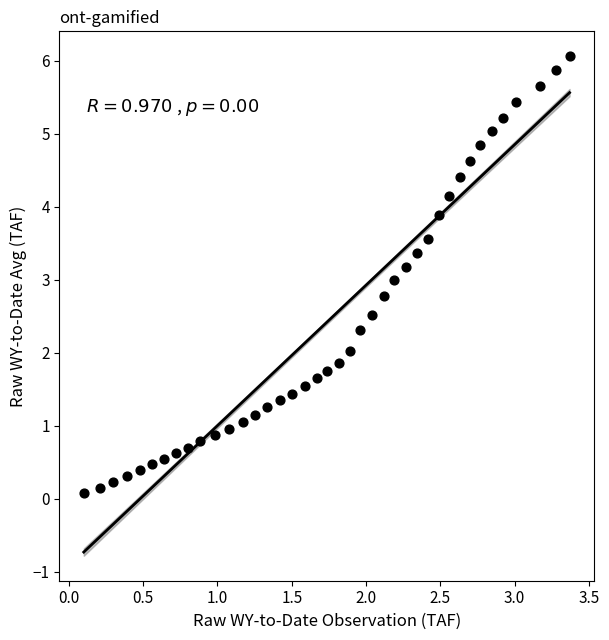

What is the range of X values (max minus min)?

3.3